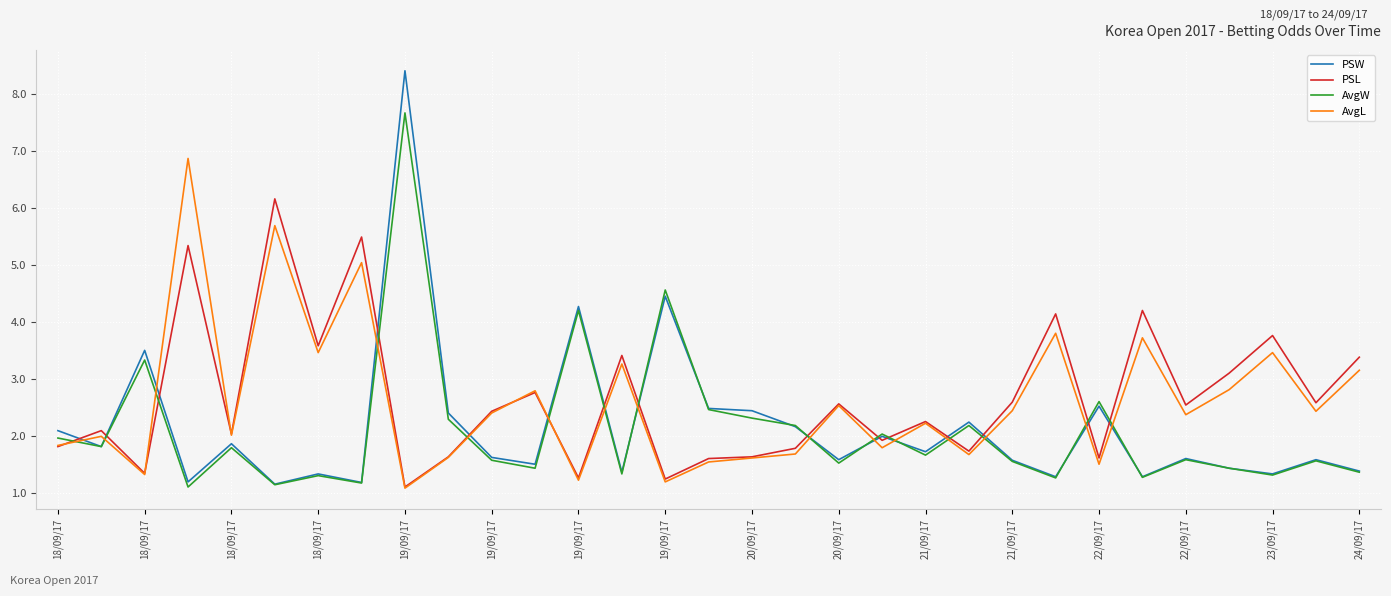

Which series has the largest total across all categories?

PSL